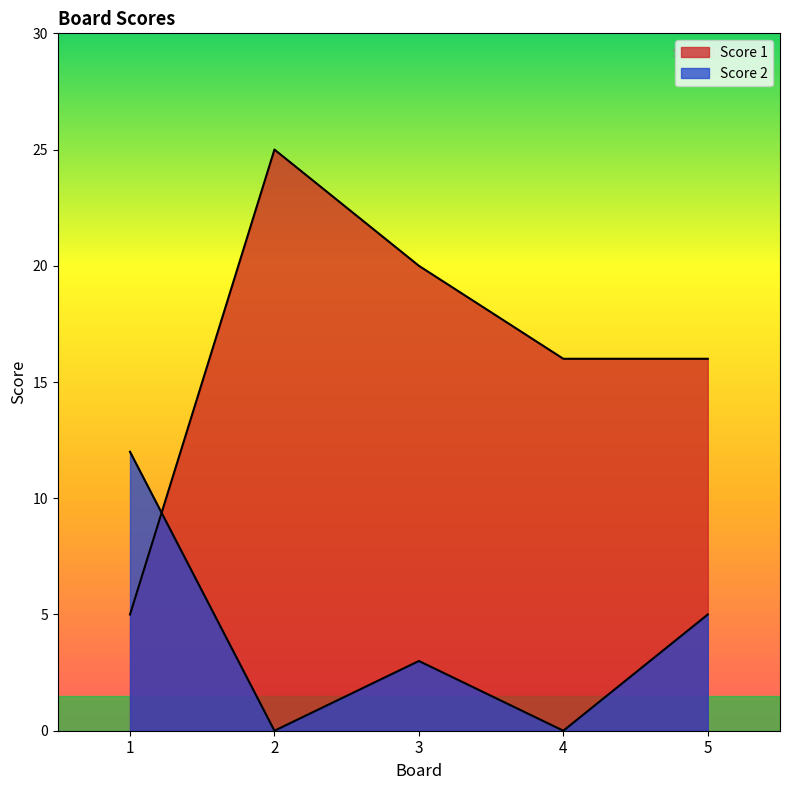

Between 5 and 1, which is larger?

5